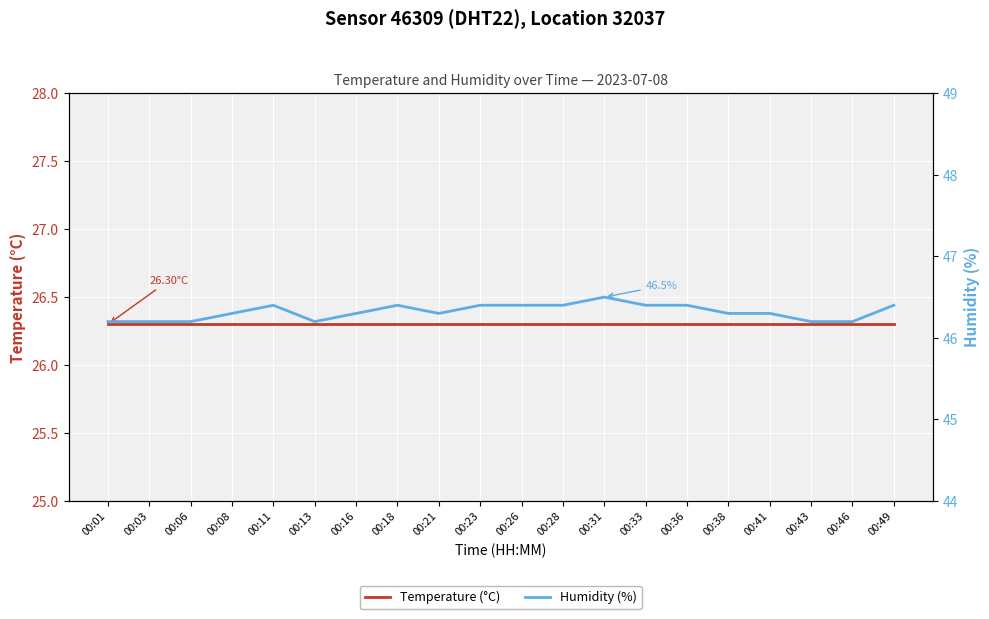

What are all the series names shown in the legend?

Temperature (°C), Humidity (%)